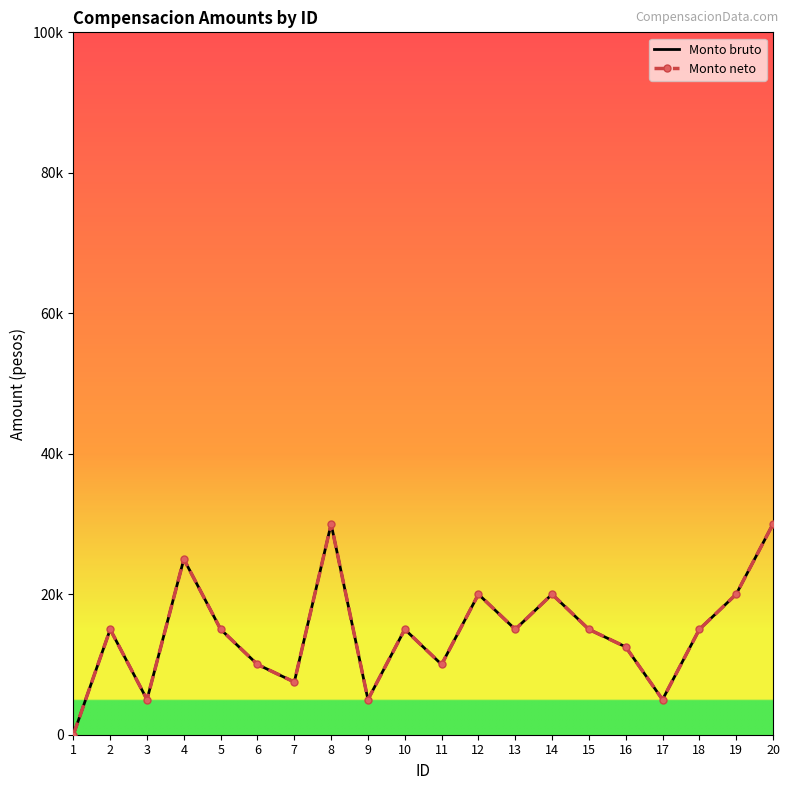

What is the sum of the Monto neto values at 20 and 18?

45000